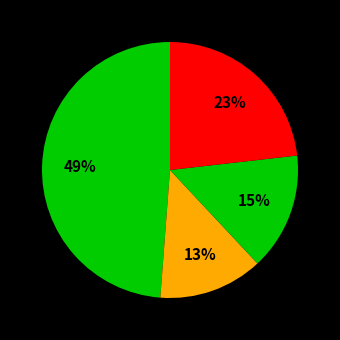

To the nearest percent, what is the difference between the largest and smallest slice percentages?

36%